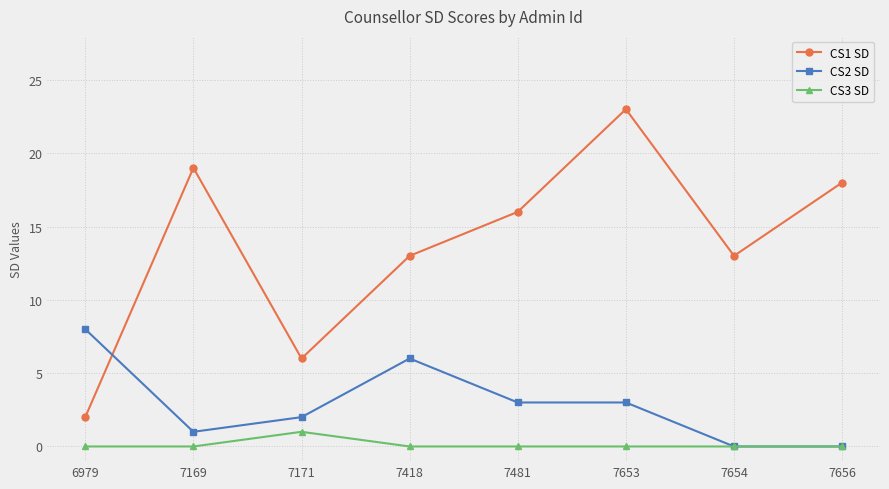

How many intersections are there between CS1 SD and CS2 SD?

1